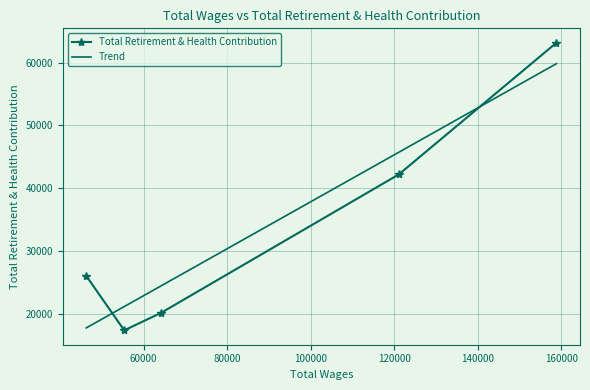

What is the sum of all values?

168803